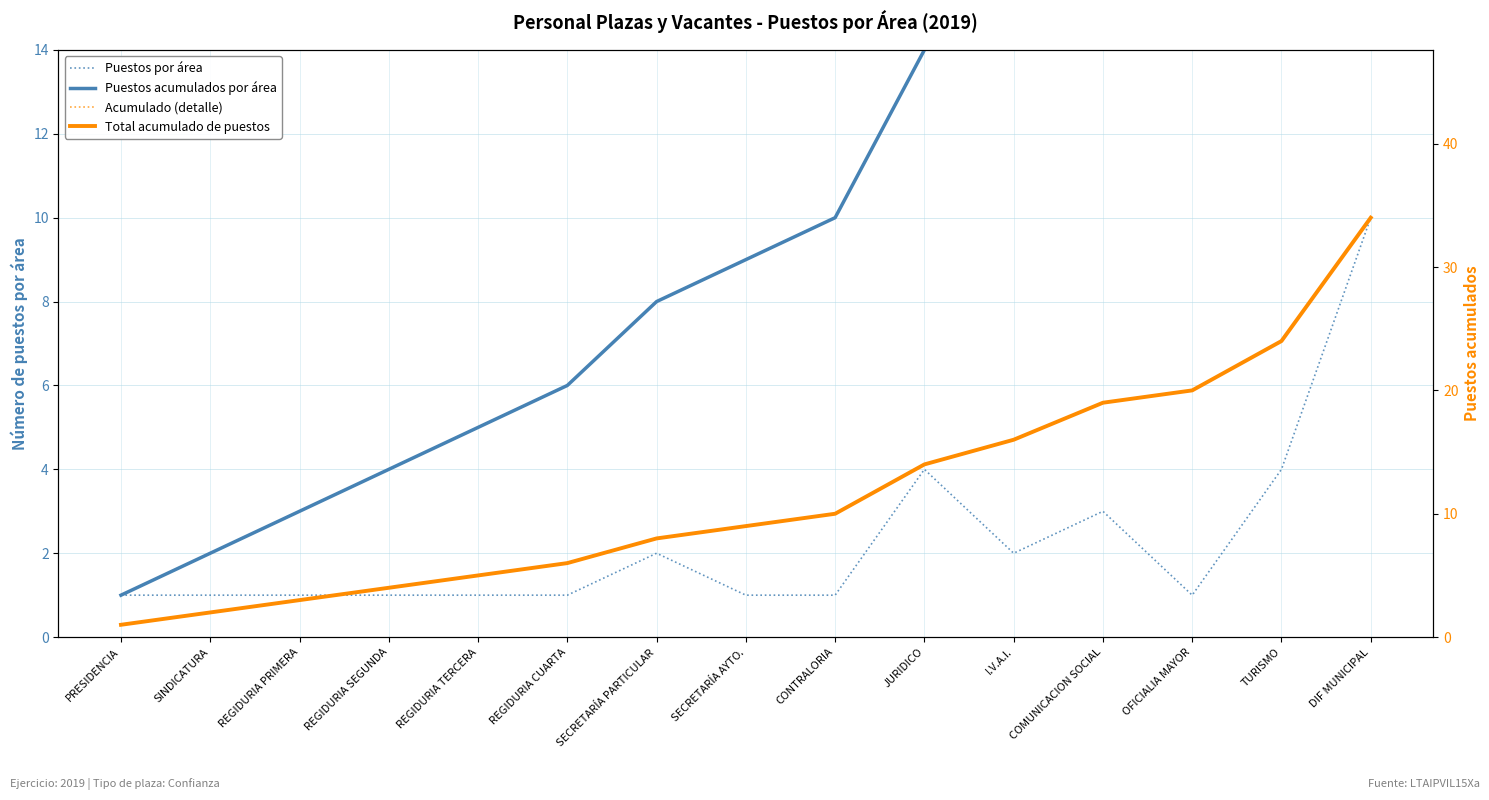

What is the label of the 4th point from the right?

COMUNICACION SOCIAL